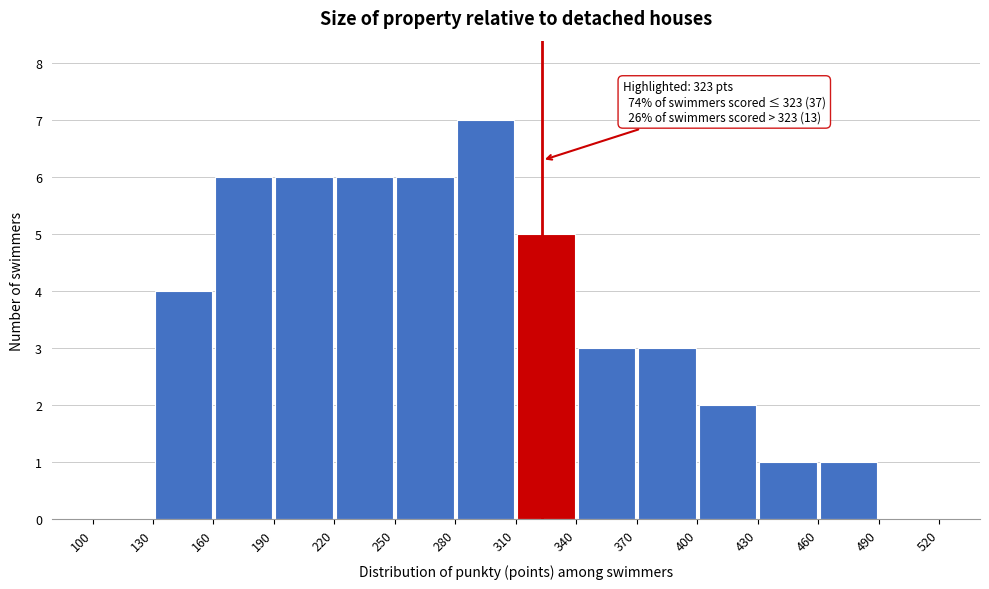

Over which range of the x-axis is the bar tallest?

280 to 310